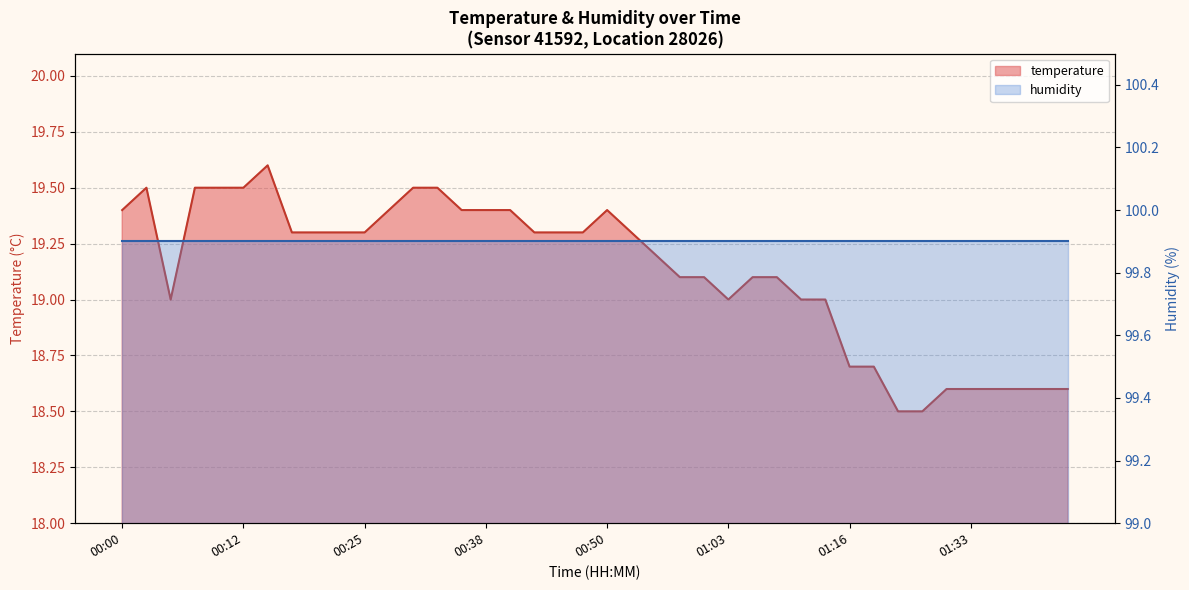

What is the difference between the values at 00:28 and 00:30?

0.1